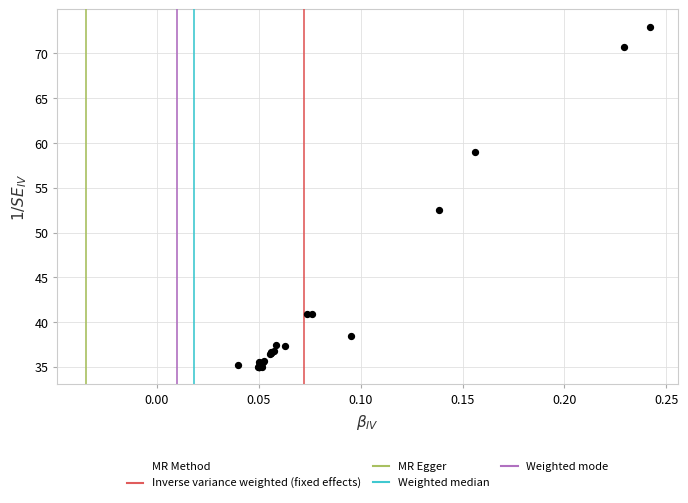

What Y value in the scatter plot is closest to 53?

52.5